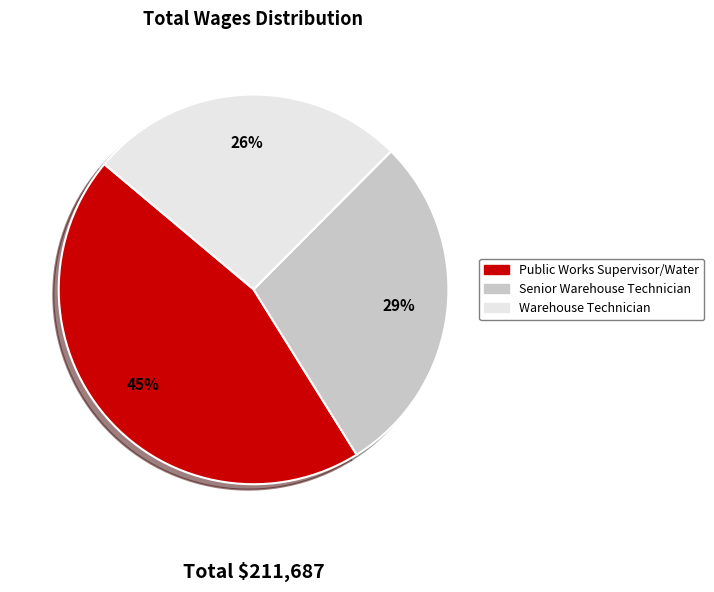

Rank the categories by value from highest to lowest.

Public Works Supervisor/Water, Senior Warehouse Technician, Warehouse Technician